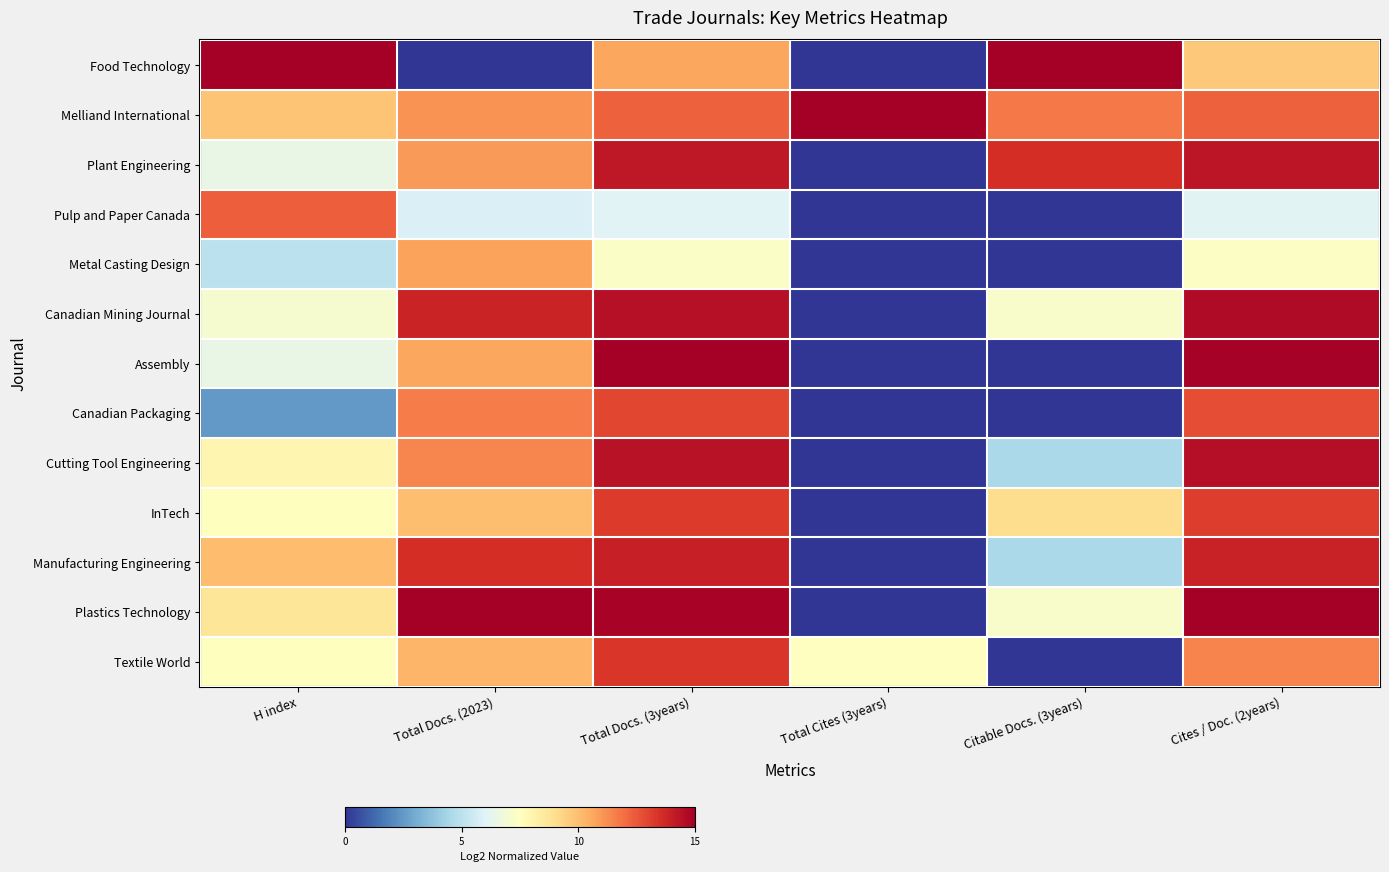

Between H index and Total Docs. (2023), which series saw the biggest shift?

Food Technology